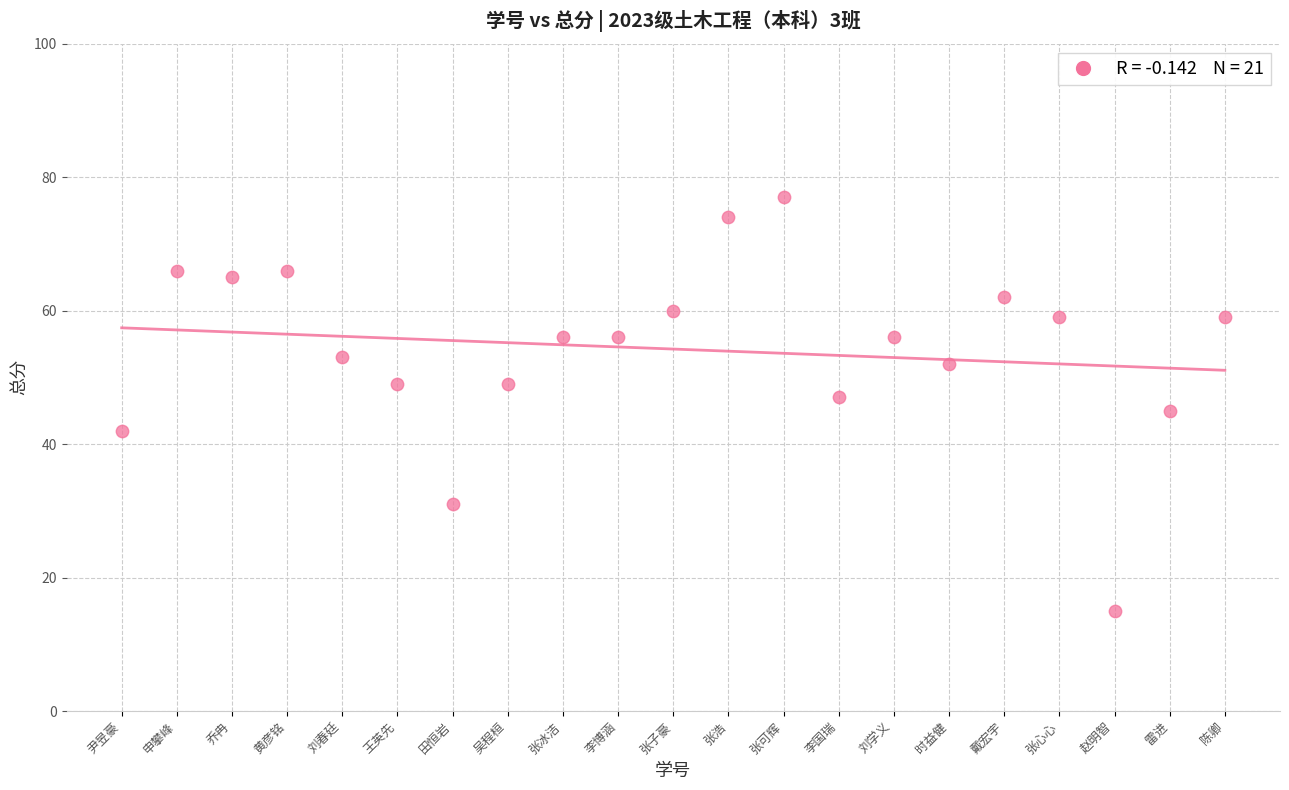

What is the range of Y values (max minus min)?

62